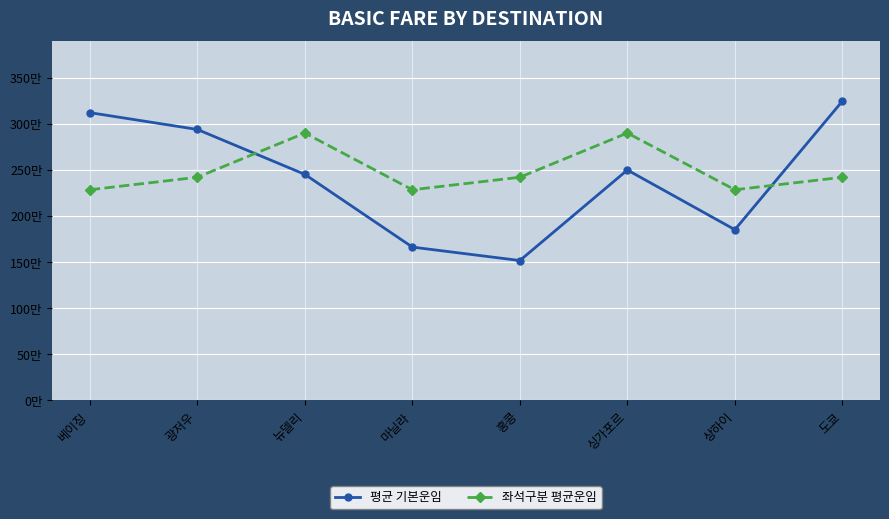

Reading left to right, extract all data points from this chart.

평균 기본운임: 312250	294000	245250	166333	151750	250000	185250	324750
좌석구분 평균운임: 228571	242125	290125	228571	242125	290125	228571	242125